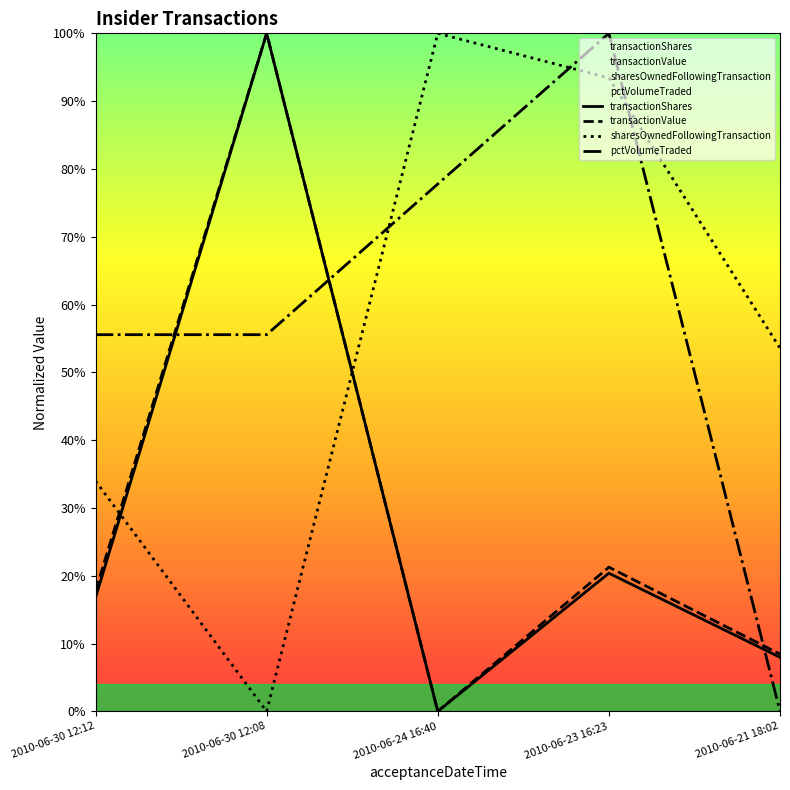

What position from the right is 2010-06-23 16:23?

2